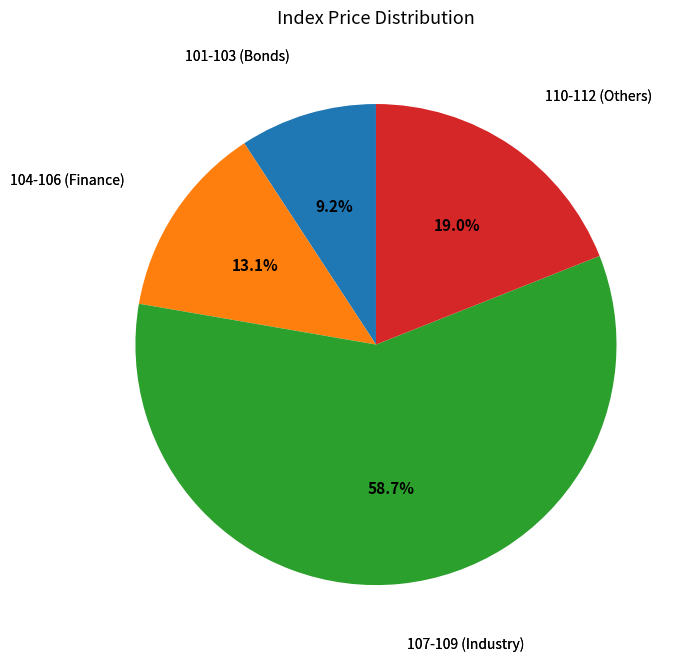

Does any single category account for the majority?

Yes